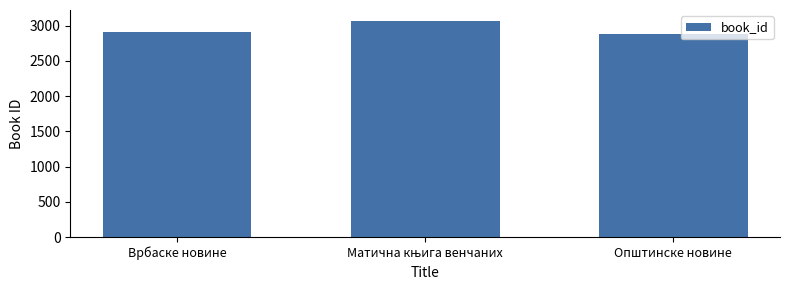

Is it true that the value at Врбаске новине is 4774?

False